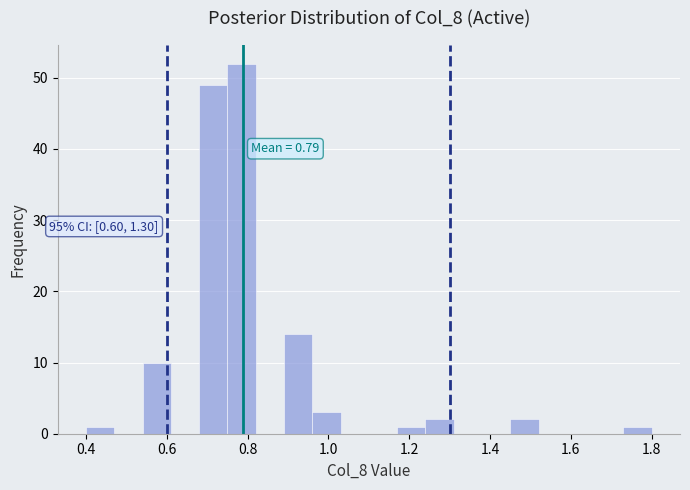

Read against the x-axis, roughly where is the centre of the tallest bar?

0.78